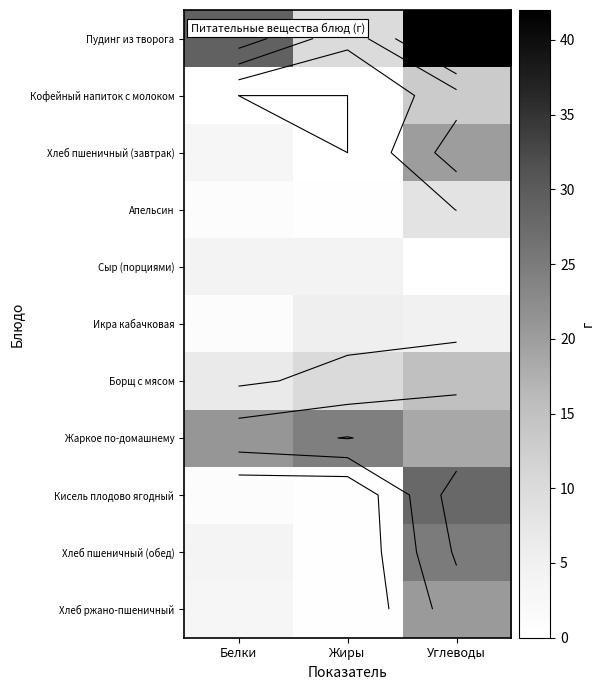

Which label corresponds to the smallest value in the chart?

Белки